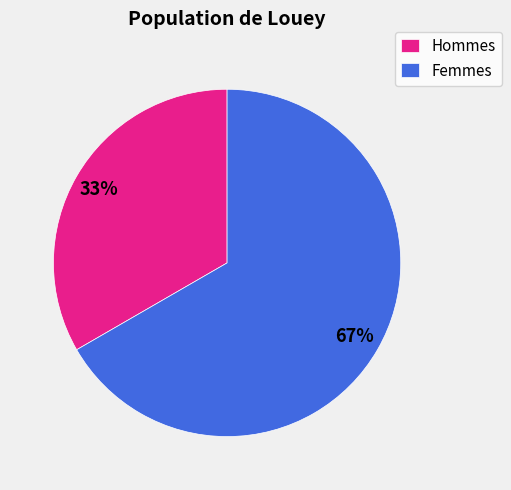

Do Hommes and Femmes together represent more than half of the pie?

Yes